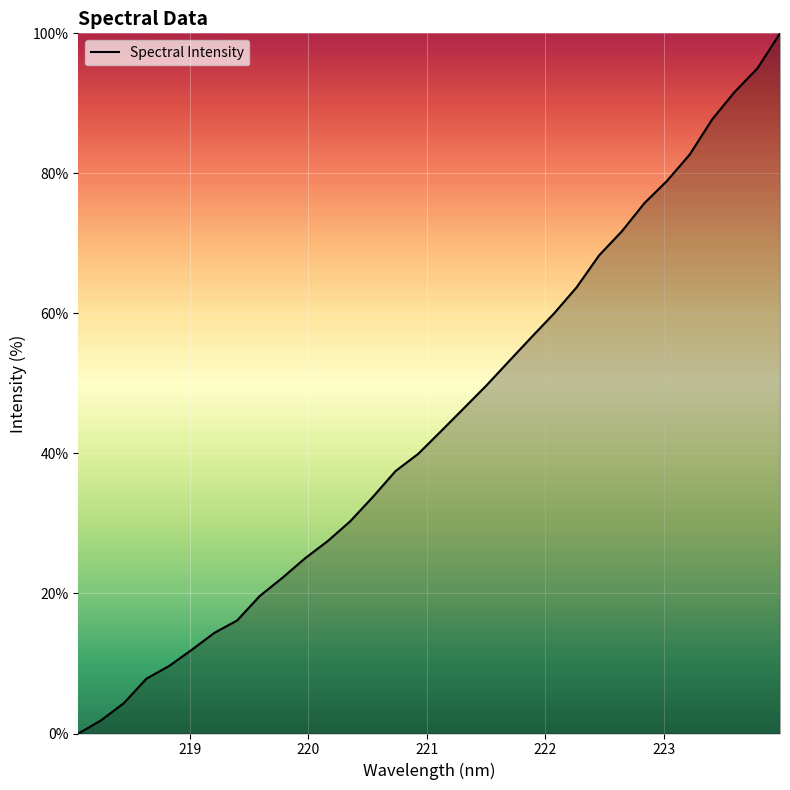

Count the number of values greater than 43.

16